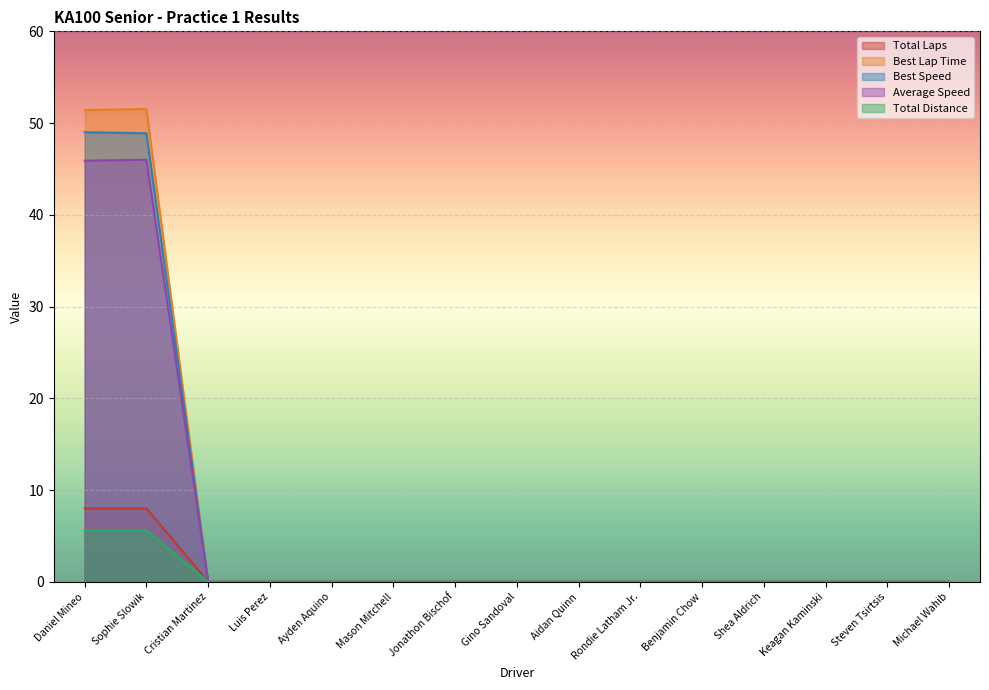

What is the label of the 13th point from the right?

Cristian Martinez